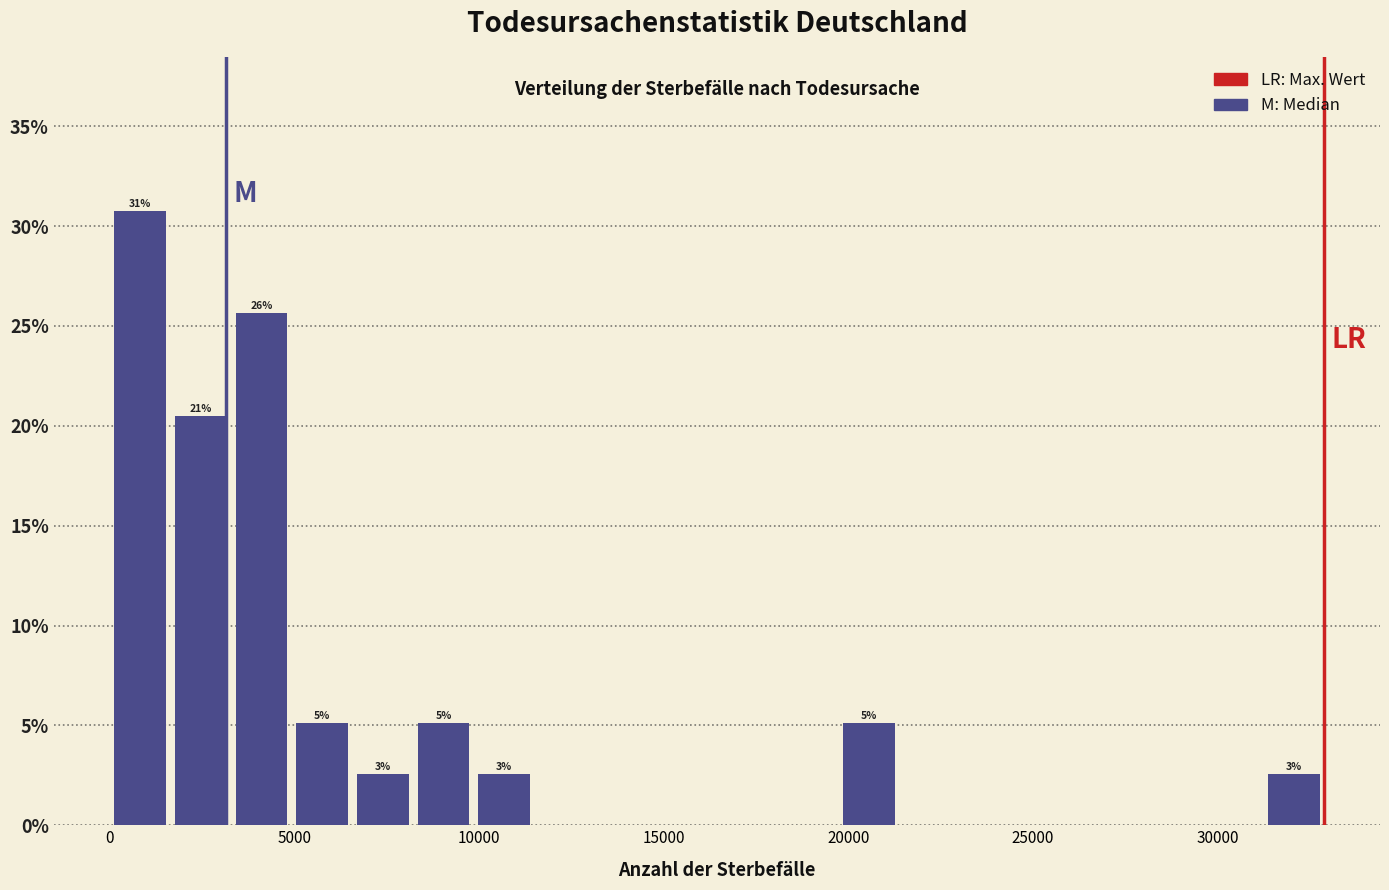

Around what value on the x-axis is the tallest bar? Give the approximate position of its centre, as read against the axis.

1000